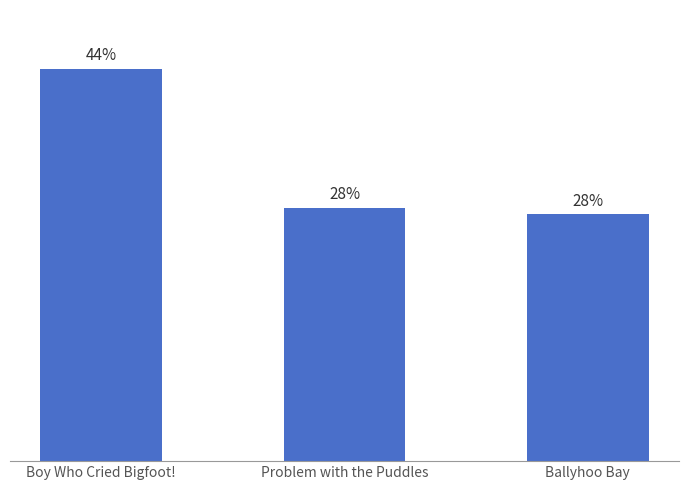

What is the value of the 2nd bar from the left?

28.4